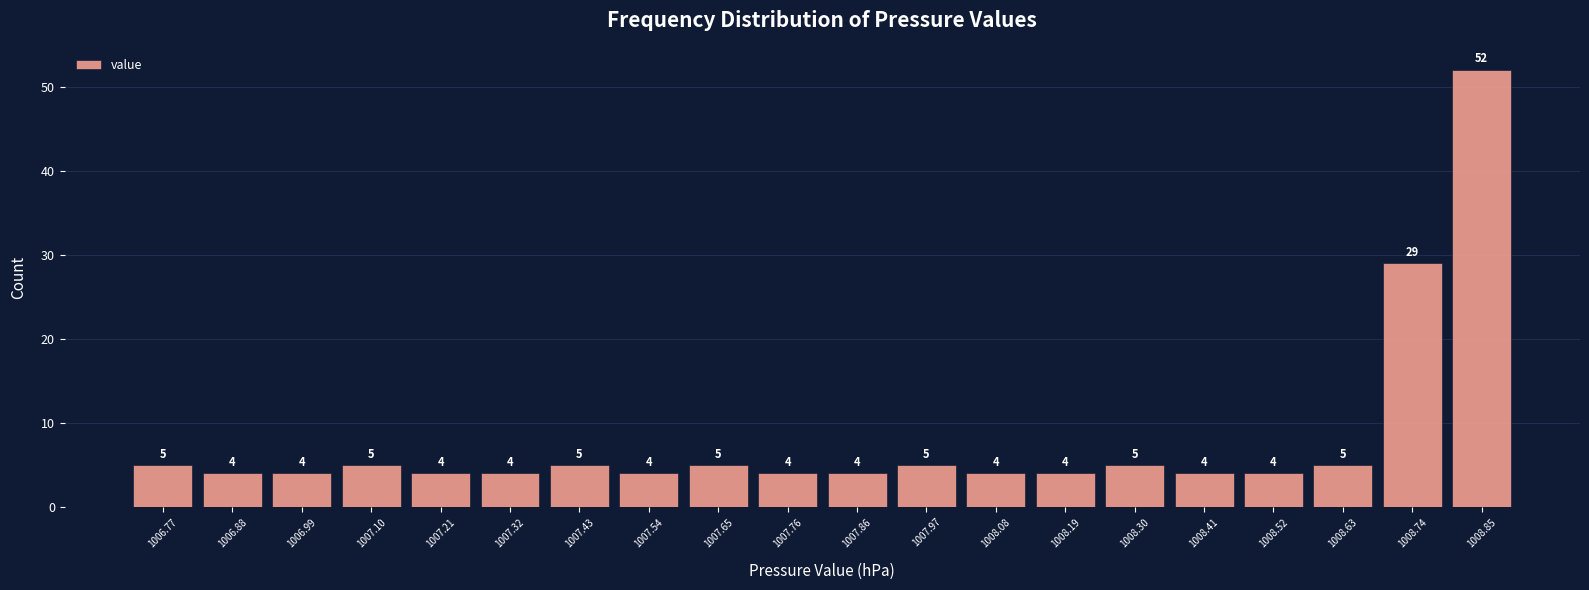

Reading left to right, list every bar in this chart as the range it spans on the x-axis followed by its height. The bar edges are not printed on the chart, so give them approximately, as read against the axis.

1006.72 to 1006.82: 5
1006.82 to 1006.94: 4
1006.94 to 1007.04: 4
1007.04 to 1007.16: 5
1007.16 to 1007.26: 4
1007.26 to 1007.38: 4
1007.38 to 1007.48: 5
1007.48 to 1007.60: 4
1007.60 to 1007.70: 5
1007.70 to 1007.82: 4
1007.82 to 1007.92: 4
1007.92 to 1008.02: 5
1008.02 to 1008.14: 4
1008.14 to 1008.24: 4
1008.24 to 1008.36: 5
1008.36 to 1008.46: 4
1008.46 to 1008.58: 4
1008.58 to 1008.68: 5
1008.68 to 1008.80: 29
1008.80 to 1008.90: 52